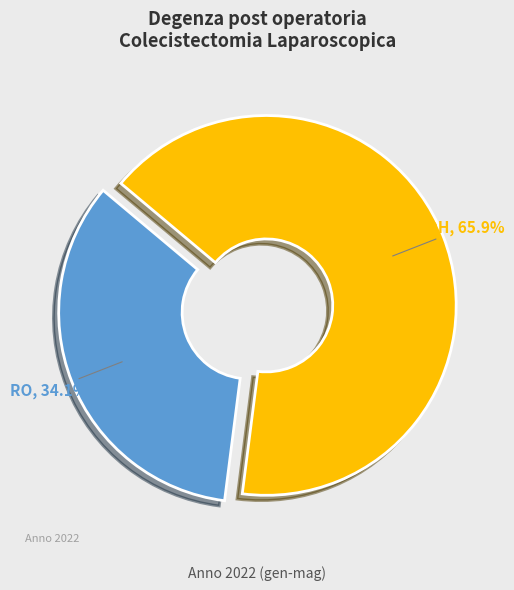

Count the number of slices in the pie.

2